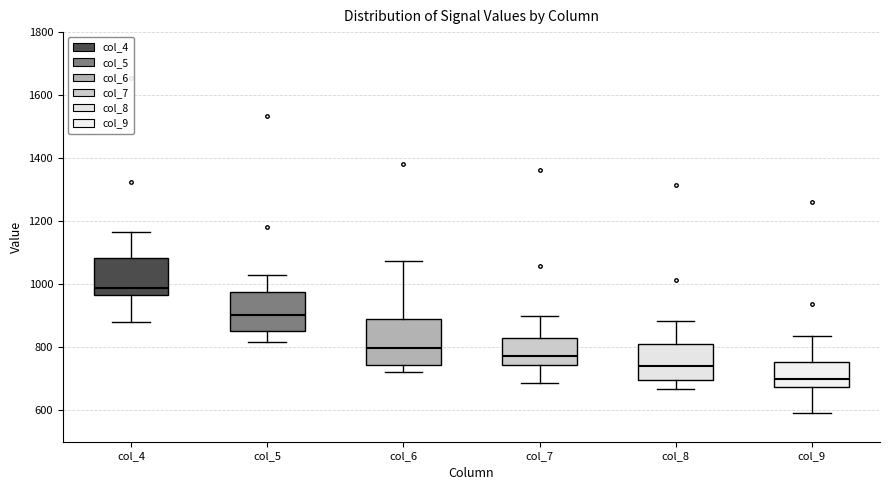

Which box has the highest median line?

col_4